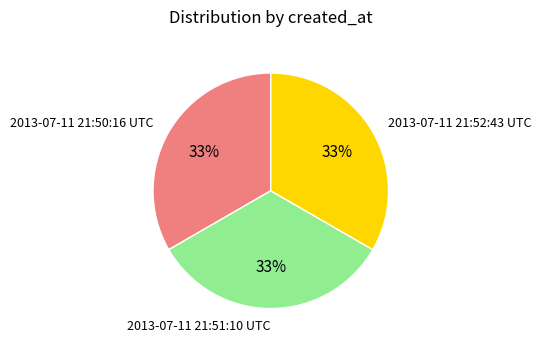

The 2013-07-11 21:52:43 UTC slice represents 33% of the pie. True or false?

True